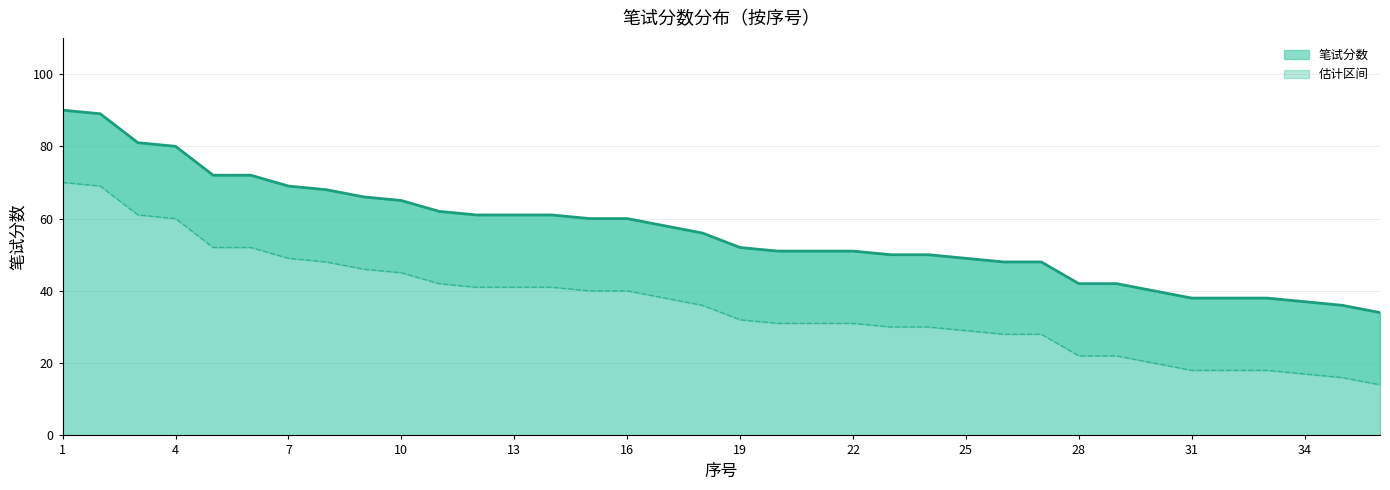

True or false: 笔试分数_upper and 笔试分数 cross at least once.

False